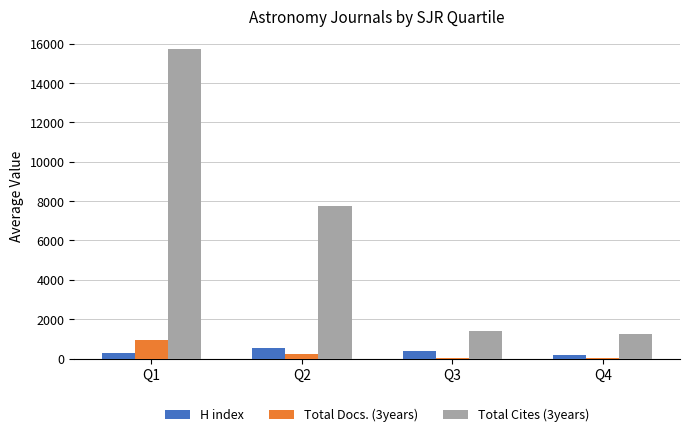

How many values in the Total Docs. (3years) series exceed 229?

2